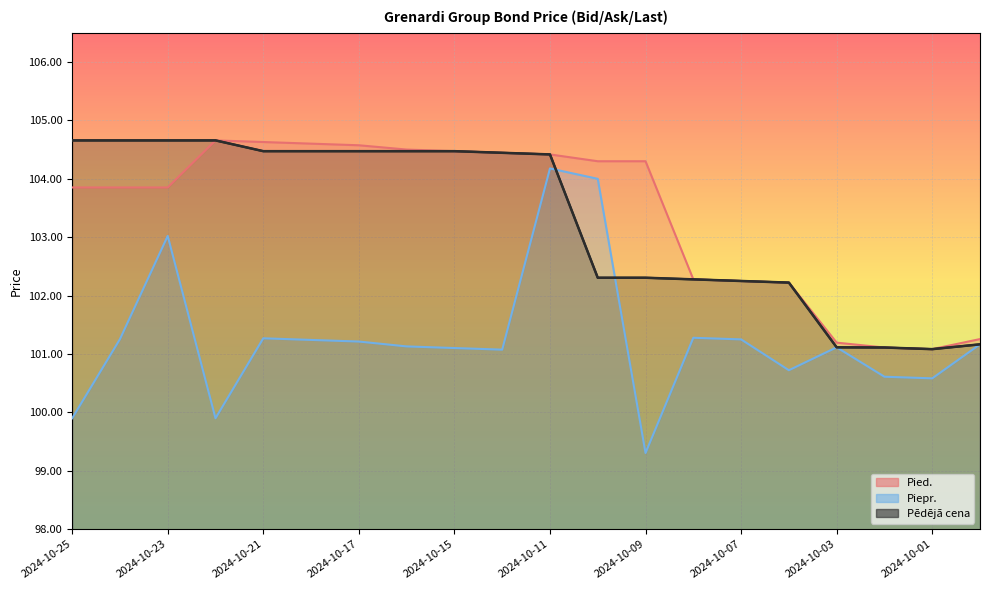

True or false: Piepr. and Pied. cross at least once.

False